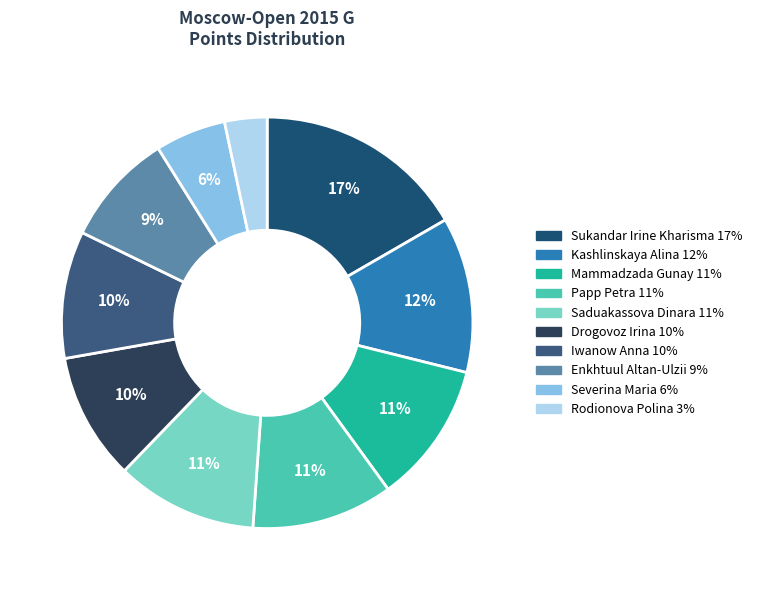

Does Drogovoz Irina represent more than half of the total?

No